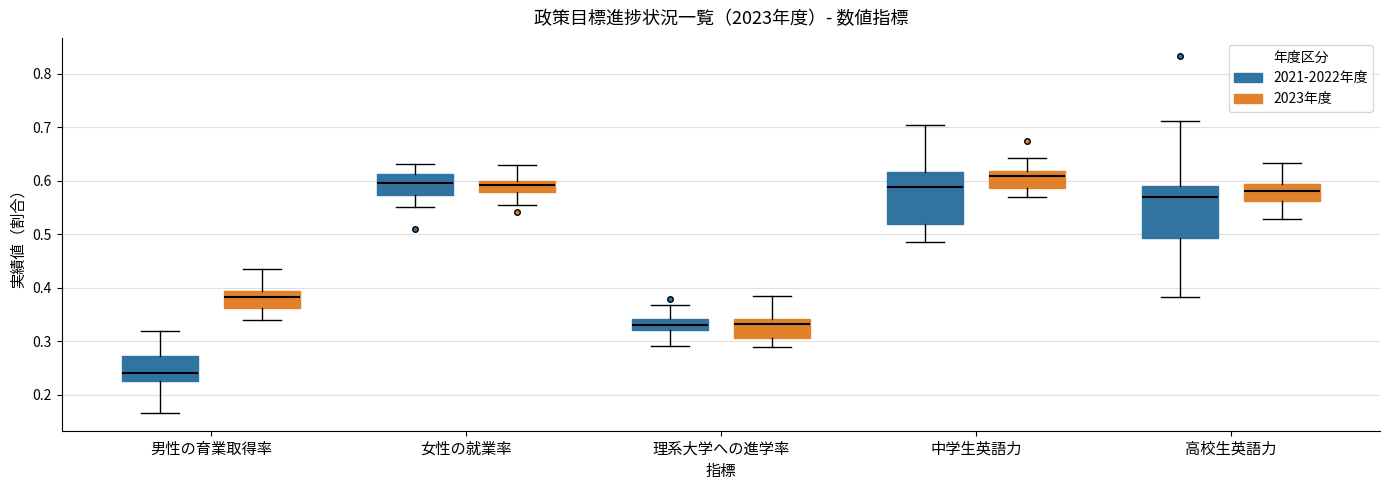

Reading left to right, transcribe this box plot: for each box, give where its median line is, the range the box spans, and where its two whiskers end, as read against the y-axis. The values are not printed on the chart, so give them approximately, as read against the axis.

男性の育業取得率 (2021-2022年度): median 0.24, box 0.23 to 0.27, whiskers 0.17 to 0.32
男性の育業取得率 (2023年度): median 0.38, box 0.36 to 0.39, whiskers 0.34 to 0.44
女性の就業率 (2021-2022年度): median 0.60, box 0.57 to 0.61, whiskers 0.55 to 0.63
女性の就業率 (2023年度): median 0.59, box 0.58 to 0.60, whiskers 0.56 to 0.63
理系大学への進学率 (2021-2022年度): median 0.33, box 0.32 to 0.34, whiskers 0.29 to 0.37
理系大学への進学率 (2023年度): median 0.33, box 0.31 to 0.34, whiskers 0.29 to 0.38
中学生英語力 (2021-2022年度): median 0.59, box 0.52 to 0.62, whiskers 0.48 to 0.70
中学生英語力 (2023年度): median 0.61, box 0.59 to 0.62, whiskers 0.57 to 0.64
高校生英語力 (2021-2022年度): median 0.57, box 0.49 to 0.59, whiskers 0.38 to 0.71
高校生英語力 (2023年度): median 0.58, box 0.56 to 0.59, whiskers 0.53 to 0.63